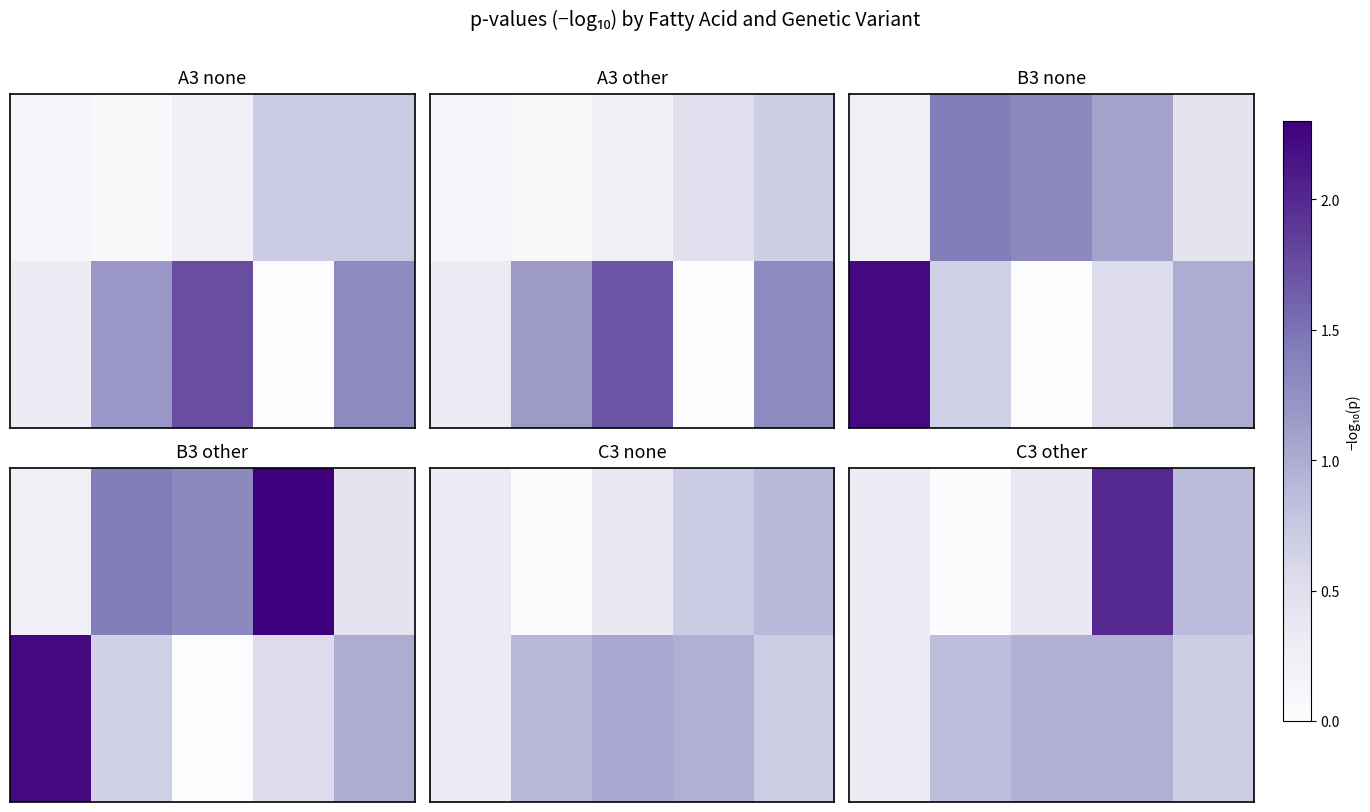

What is the difference between the highest and lowest values at 1?

0.8